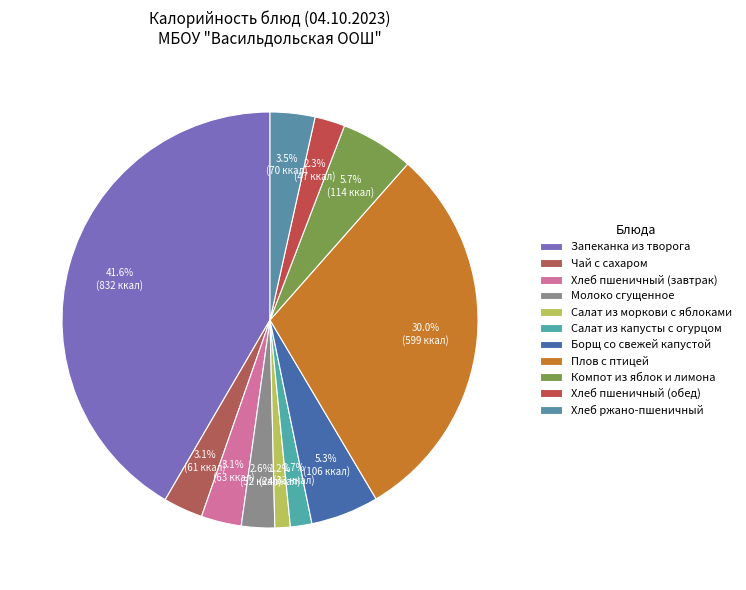

To the nearest percent, what is the difference between the Компот из яблок и лимона and Плов с птицей slice percentages?

24%